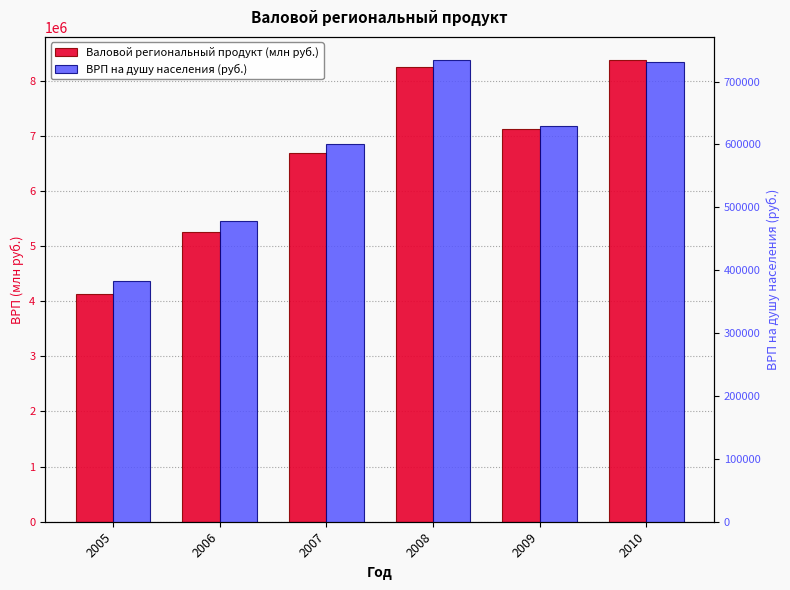

At 2009, list the series in order from largest to smallest.

Валовой региональный продукт (млн руб.), ВРП на душу населения (руб.)